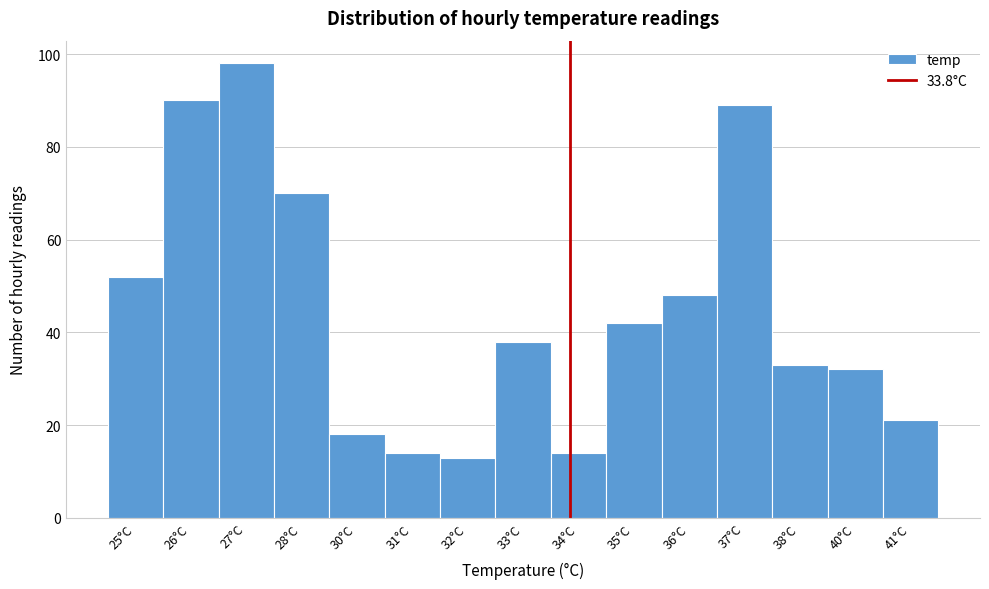

Reading right to left, list all the values displayed in this chart.

21	32	33	89	48	42	14	38	13	14	18	70	98	90	52